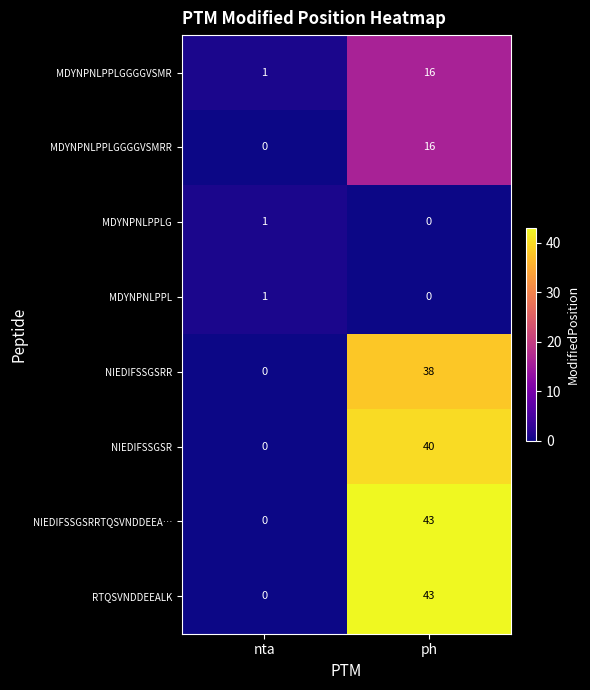

The value of MDYNPNLPPLGGGGVSMRR at ph is 16. True or false?

True